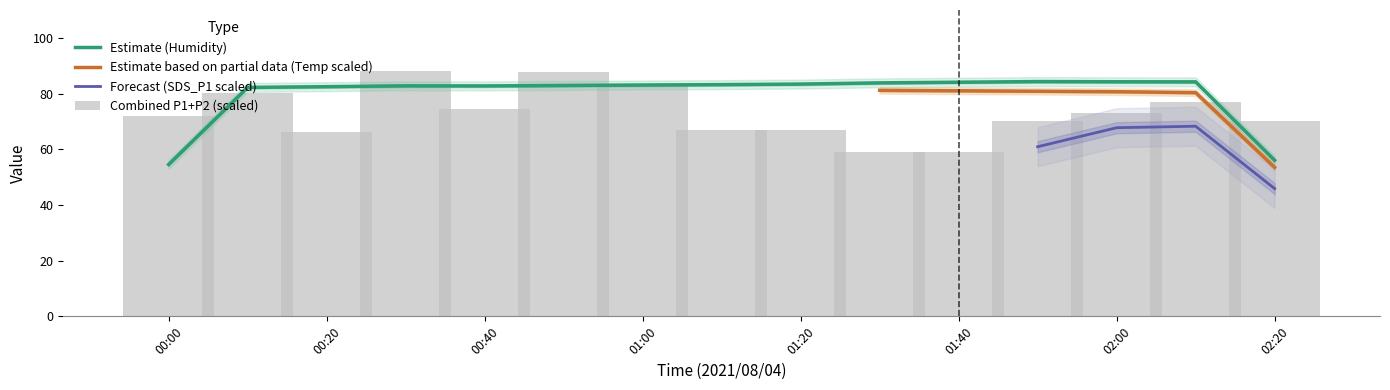

What is the minimum value for Estimate (Humidity)?

54.5